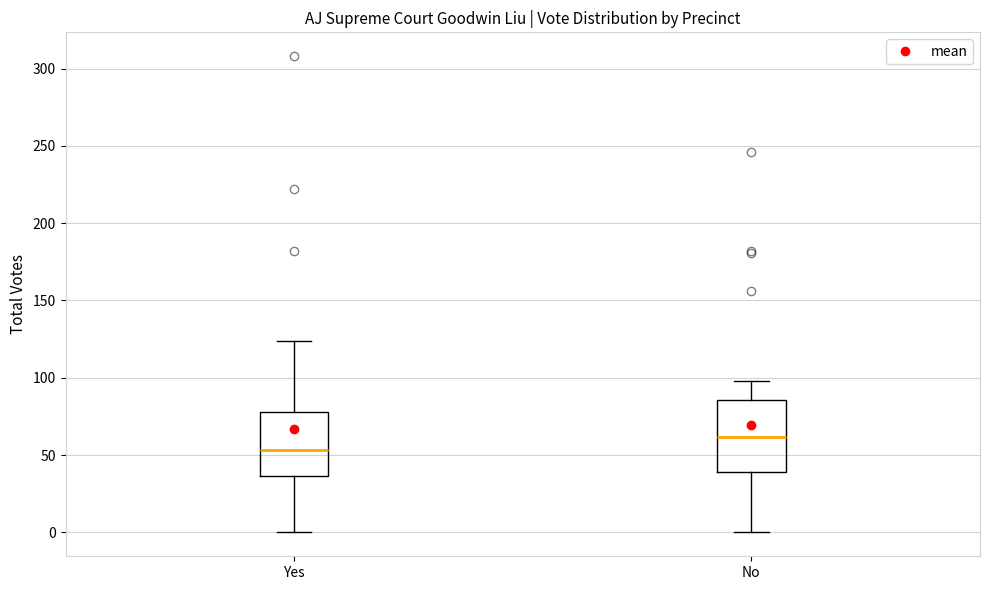

Reading left to right, transcribe this box plot: for each box, give where its median line is, the range the box spans, and where its two whiskers end, as read against the y-axis. The values are not printed on the chart, so give them approximately, as read against the axis.

Yes: median 55, box 35 to 80, whiskers 0 to 125
No: median 60, box 40 to 85, whiskers 0 to 100